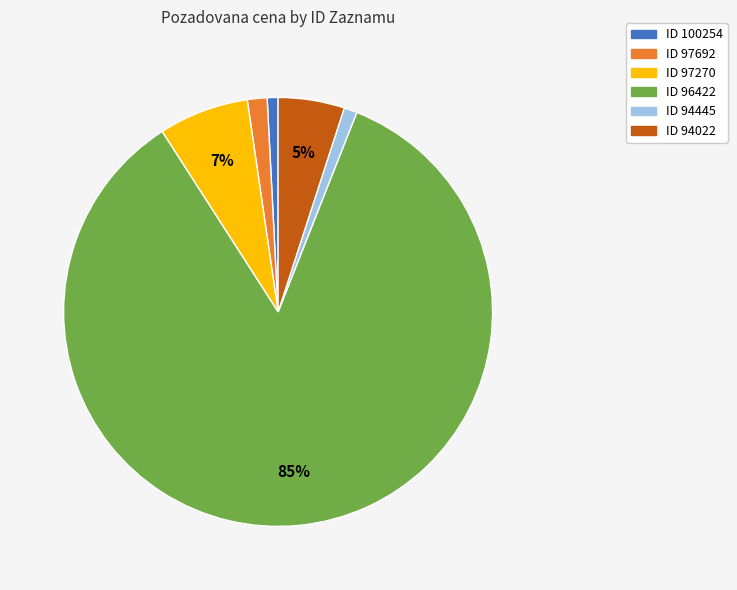

Is there any slice that represents more than half of the pie?

Yes